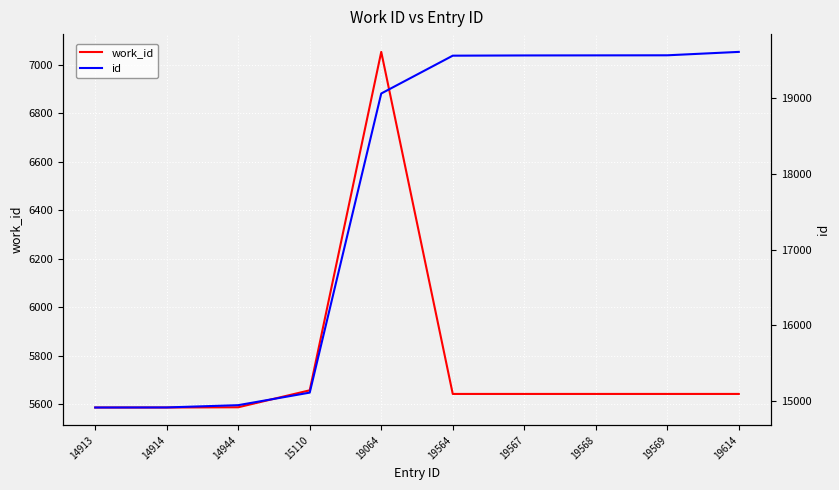

Where is work_id nearest to the value 6319?

15110